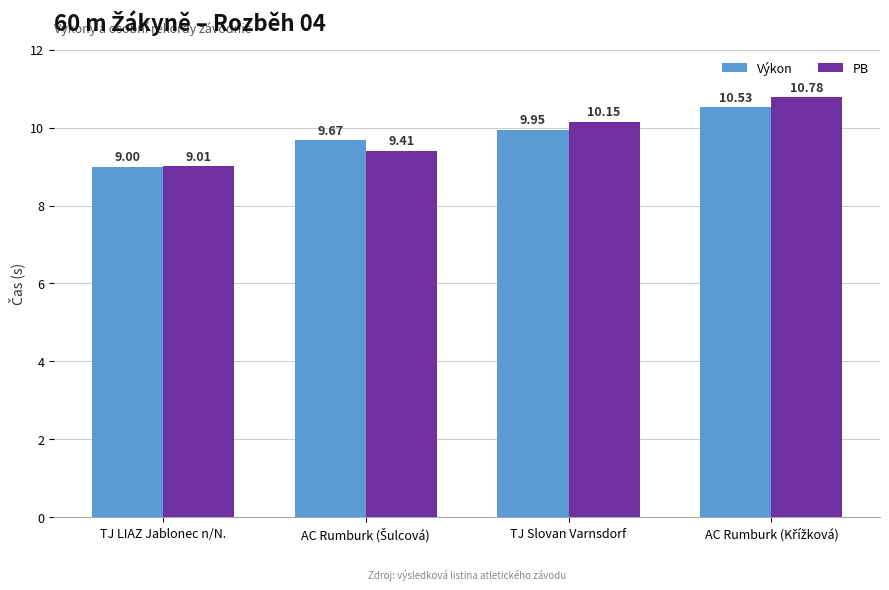

What is the value of the PB bar at the 1st from the left?

9.0